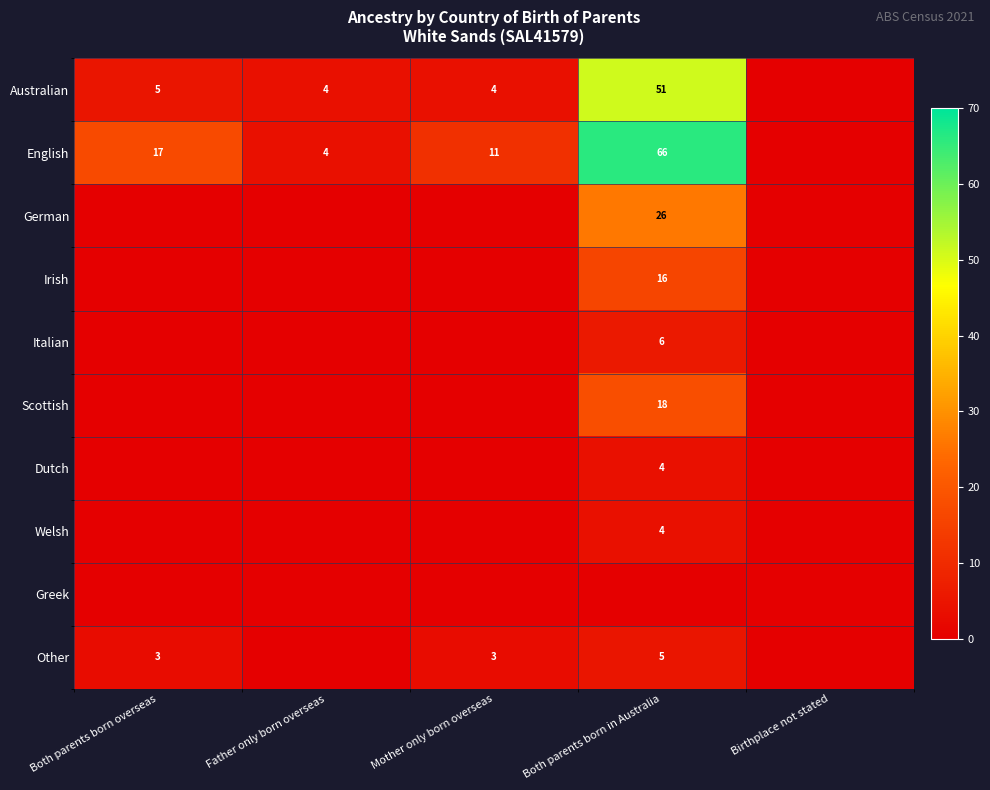

The value of Welsh at Both parents born in Australia is 5. True or false?

False